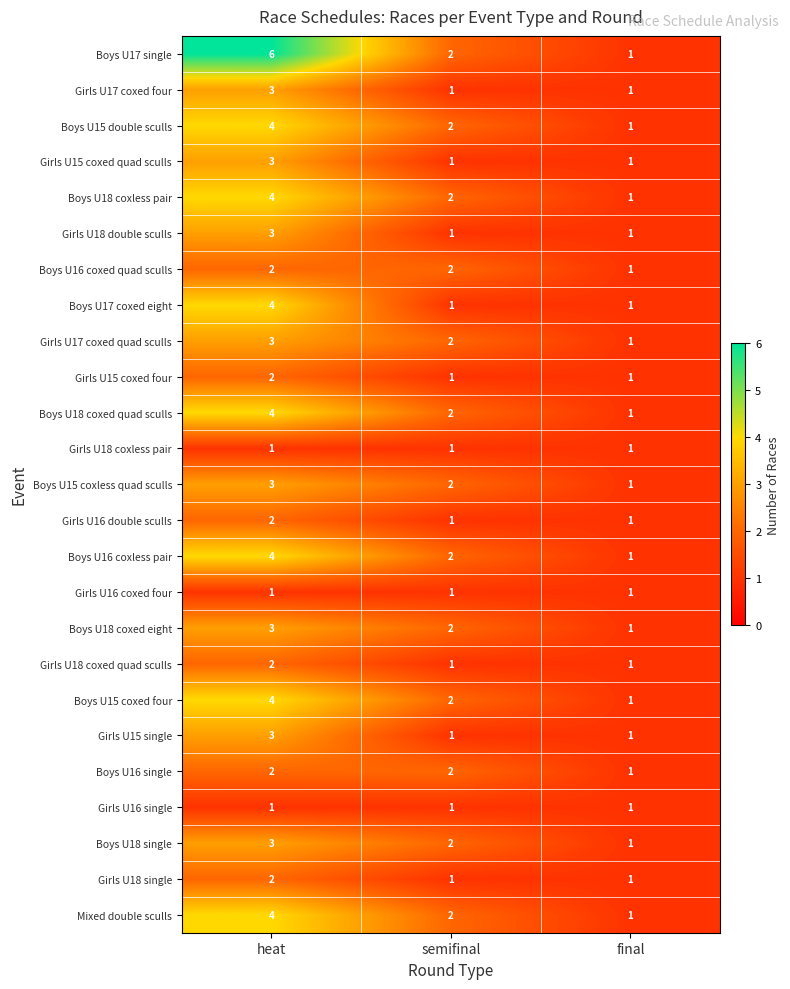

What is the sum of all Girls U16 coxed four values?

3